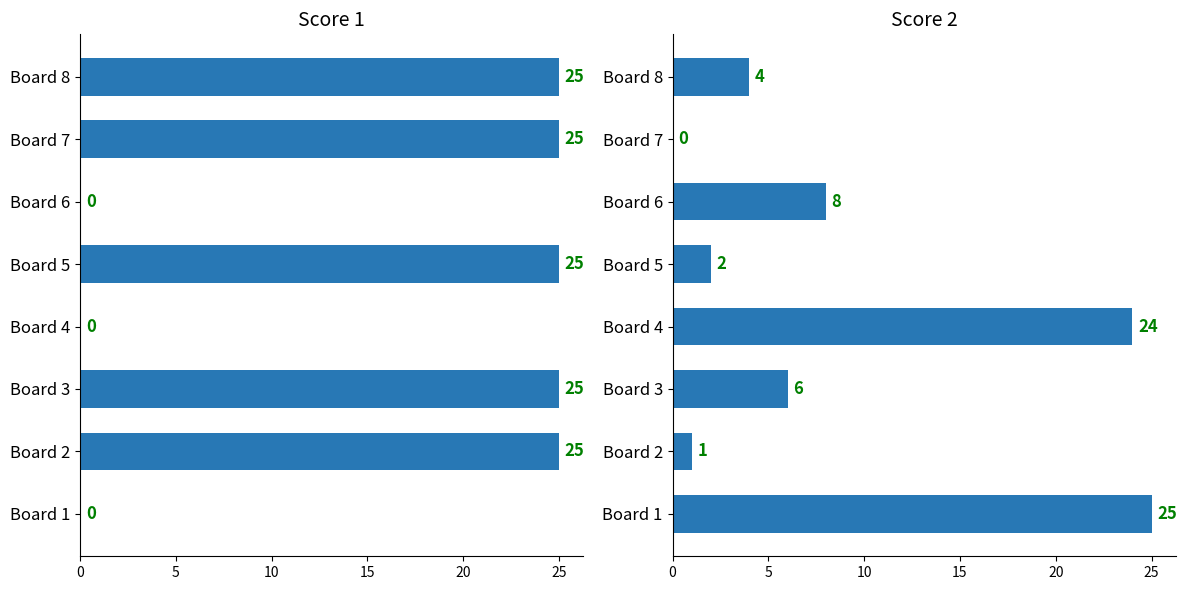

How many values in the Score 2 series are below 6?

4